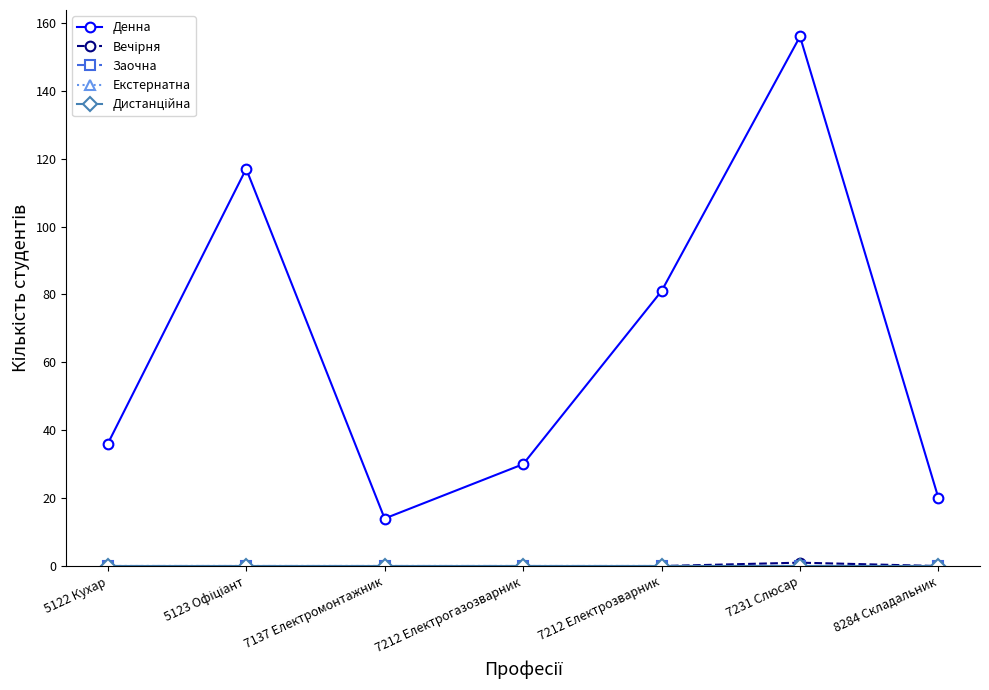

Which category has the lowest value in the Дистанційна series?

5122 Кухар